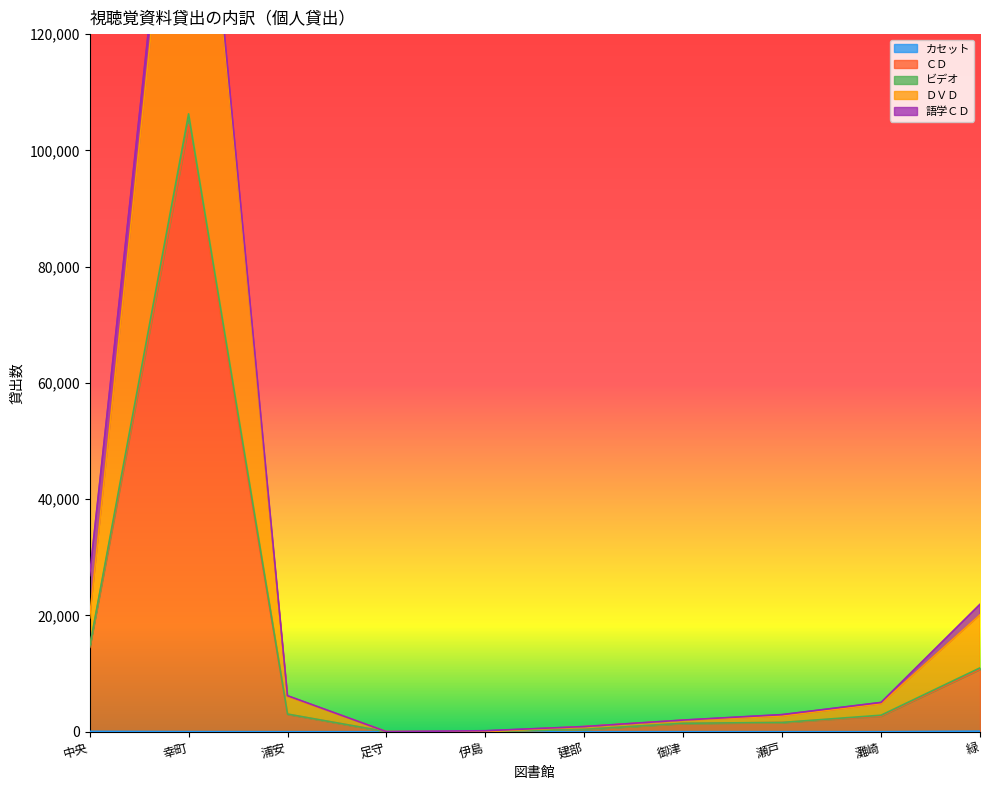

What is the label of the 5th point from the right?

建部